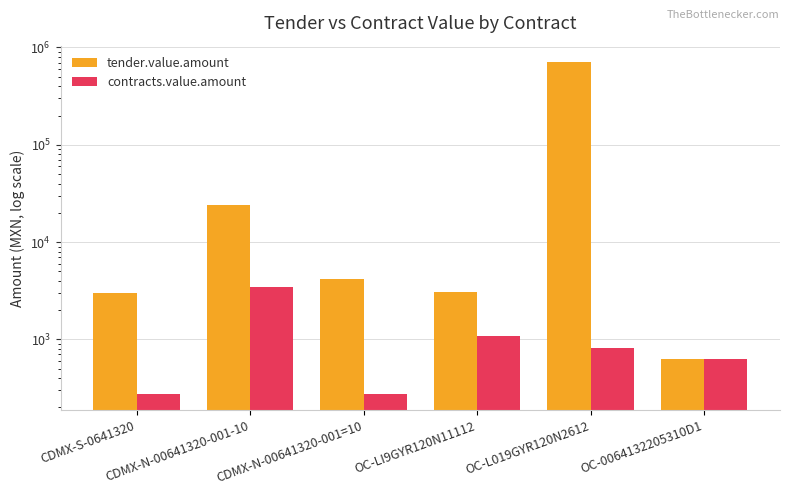

What is the label of the 3rd bar from the right?

OC-LI9GYR120N11112